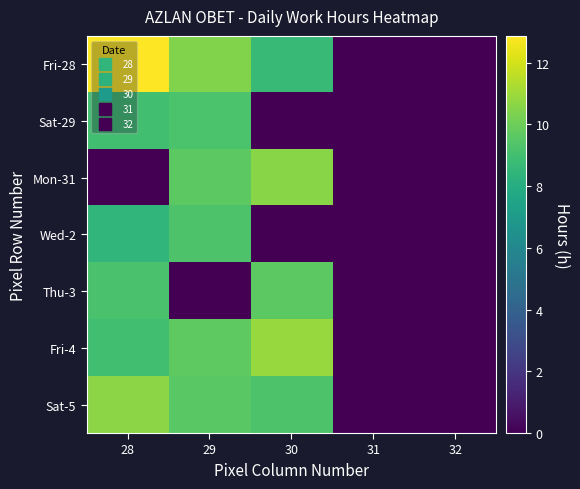

What is the greatest value displayed?

12.9